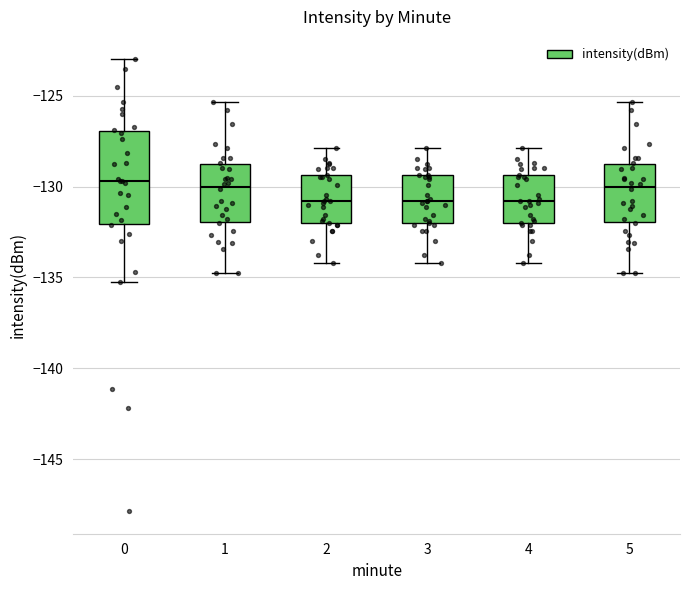

Where is the lower edge of the box at x = 3 on the y-axis? The values are not printed on the chart, so give them approximately, as read against the axis.

-132.0